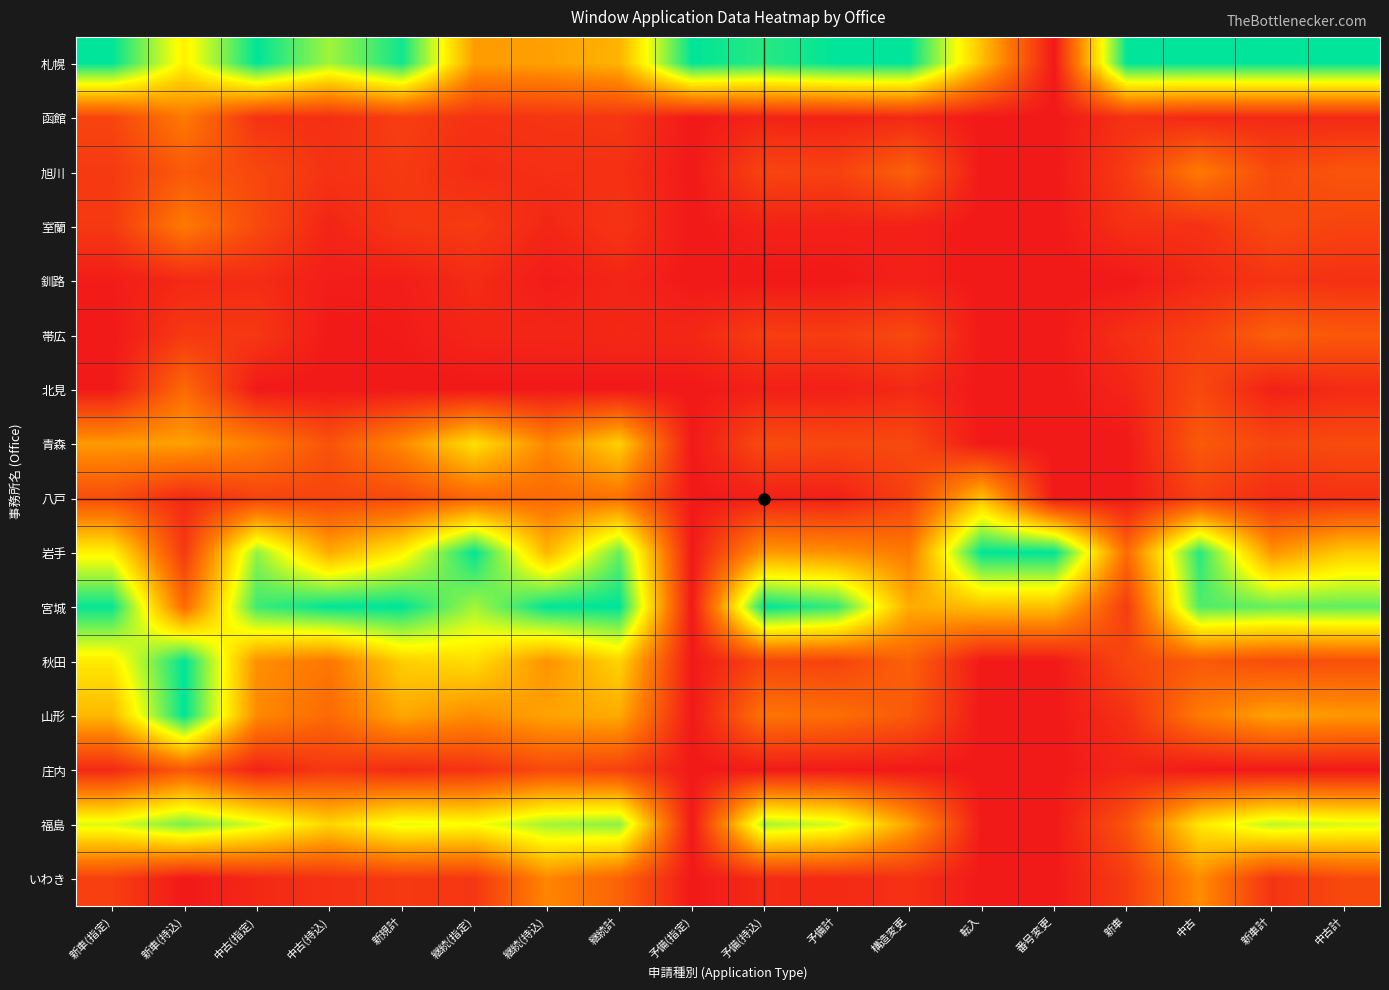

At which category is the sum across all series the highest?

新車(持込)